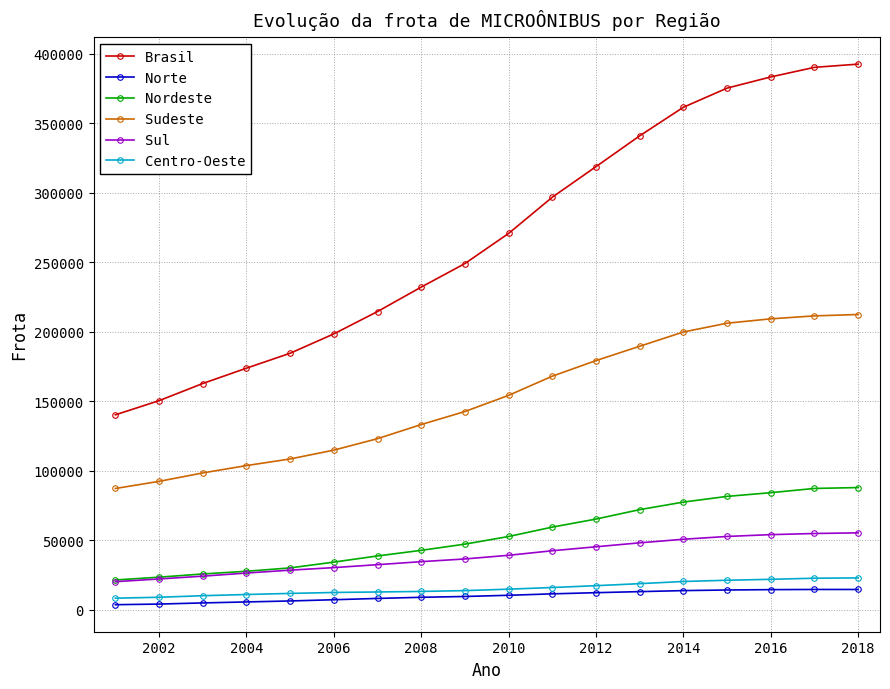

True or false: Brasil has more than 2 interior local peaks.

False